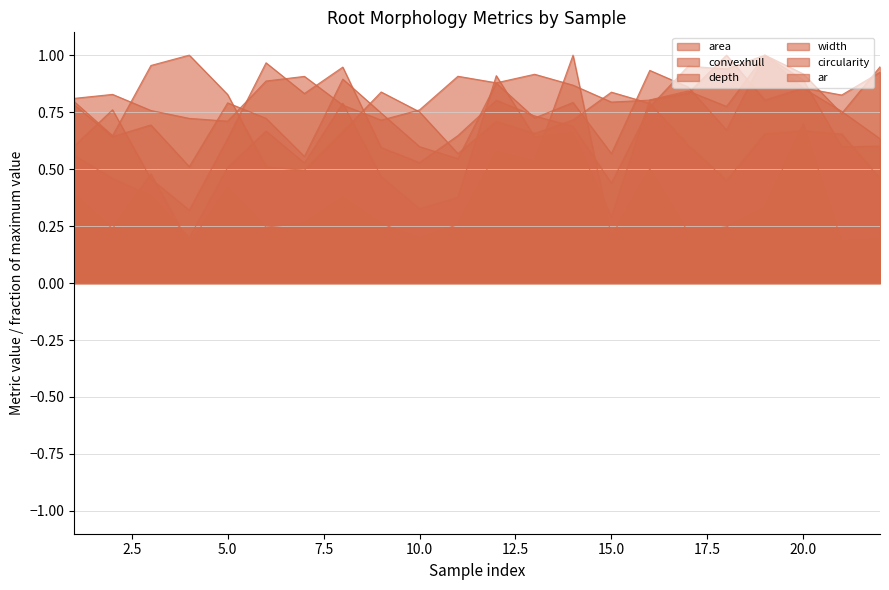

List the series in order of their peak value, highest first.

area, convexhull, depth, width, circularity, ar